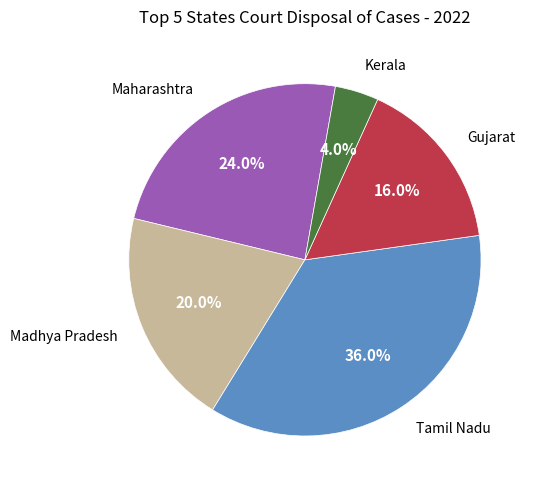

Which has a higher value, Gujarat or Maharashtra?

Maharashtra